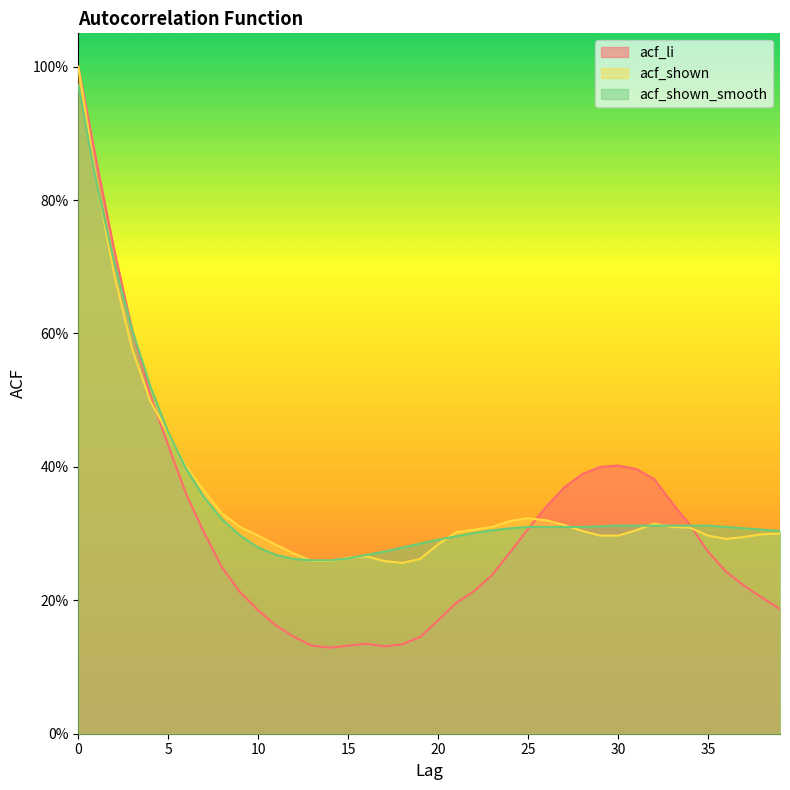

Does the chart display data point markers on the line(s)?

No